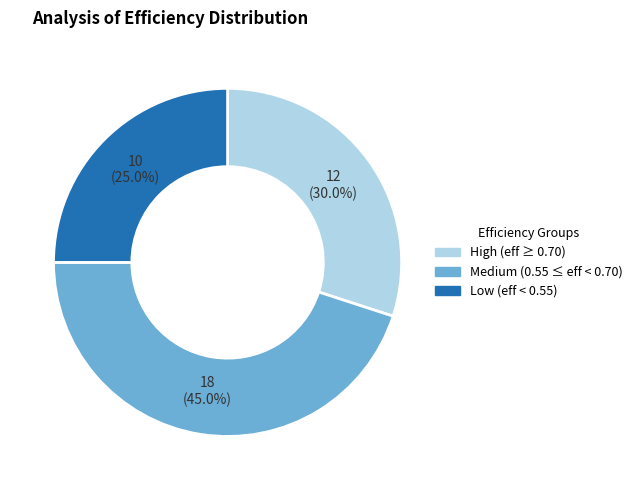

Does any single category account for the majority?

No